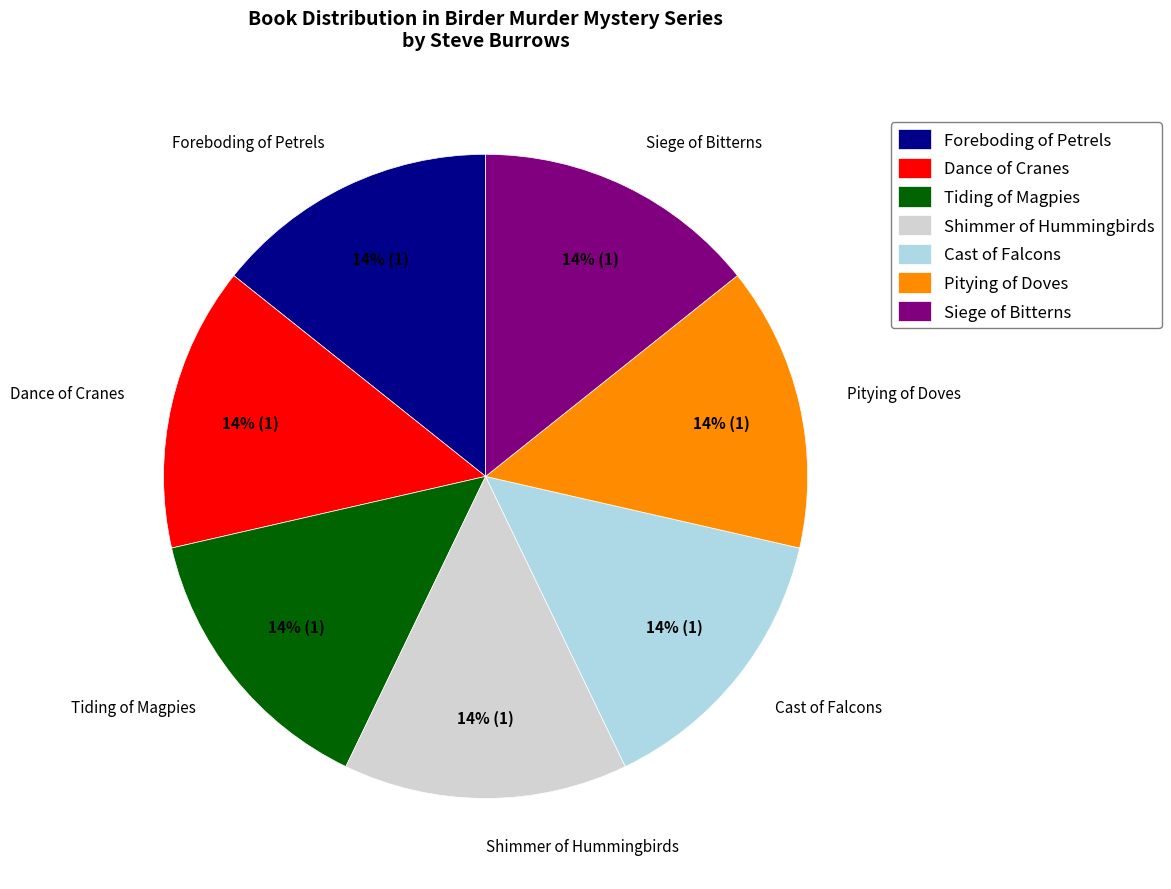

True or false: Foreboding of Petrels accounts for 14% of the total.

True